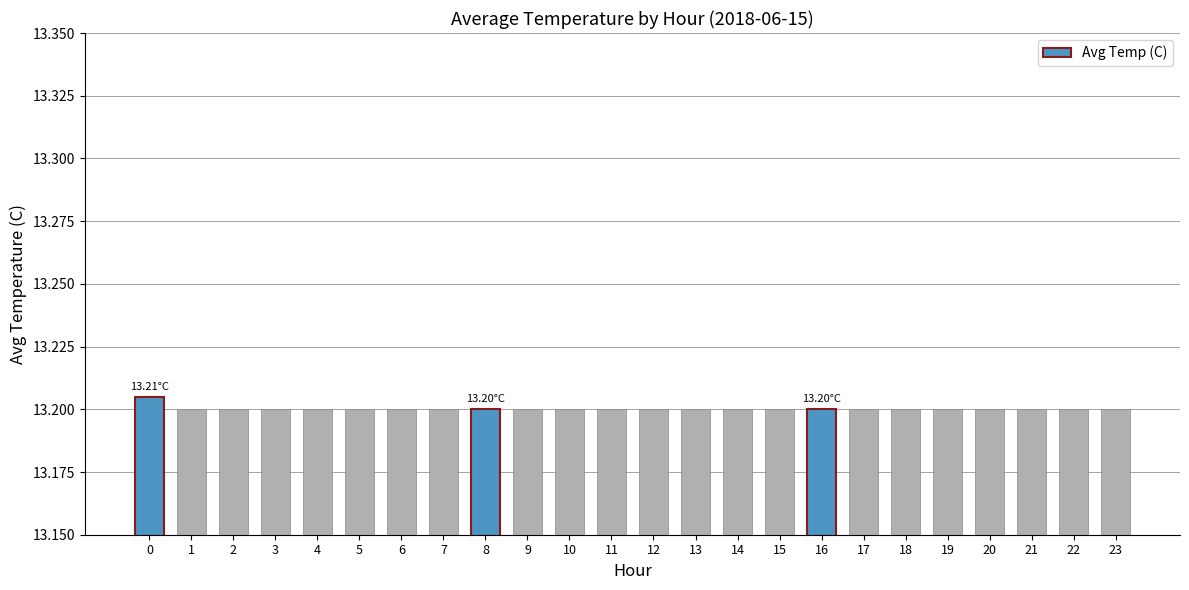

What is the sum of the values at 19 and 2?

26.4